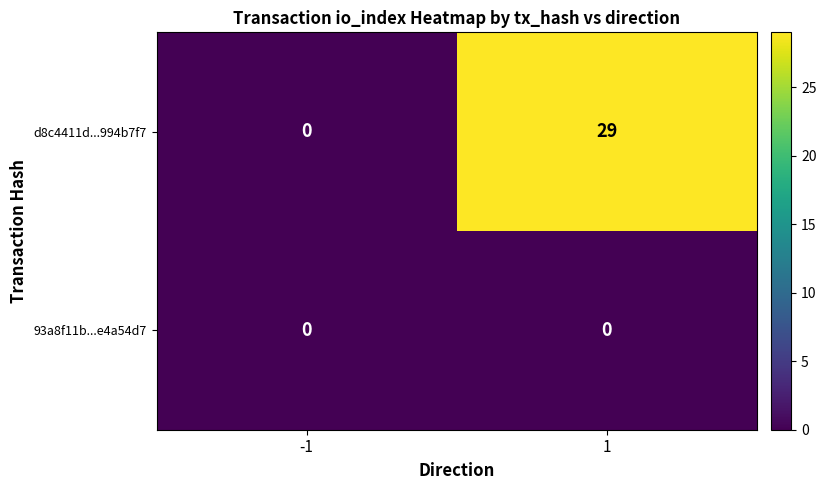

What is the greatest value displayed?

29